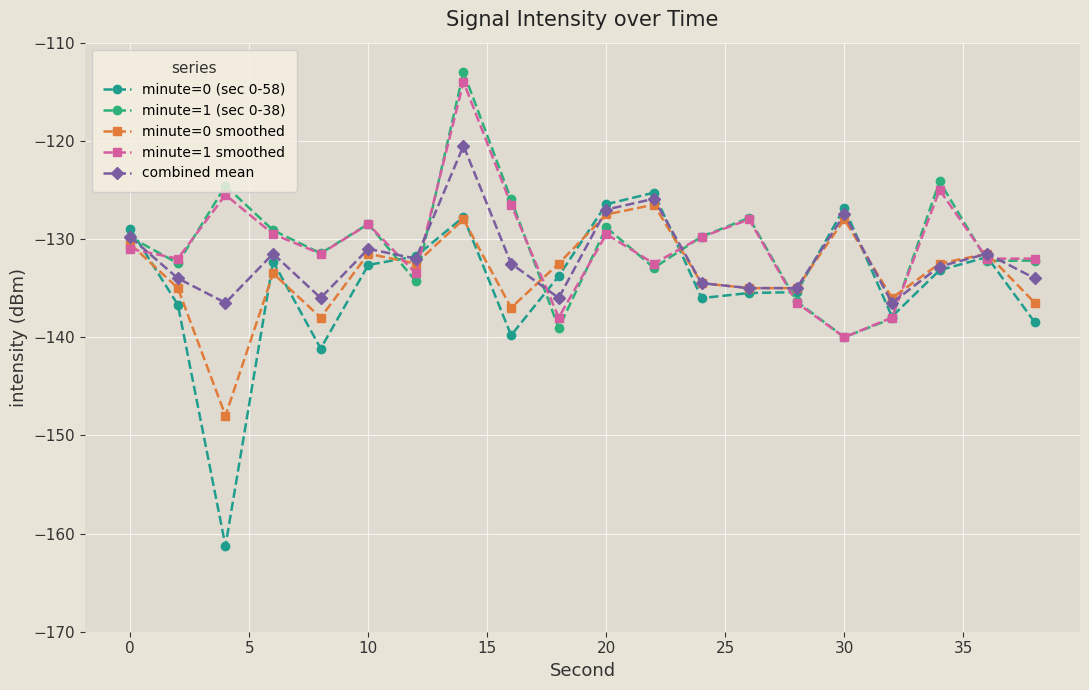

True or false: minute=1 (sec 0-38) and minute=0 (sec 0-58) cross at least once.

True